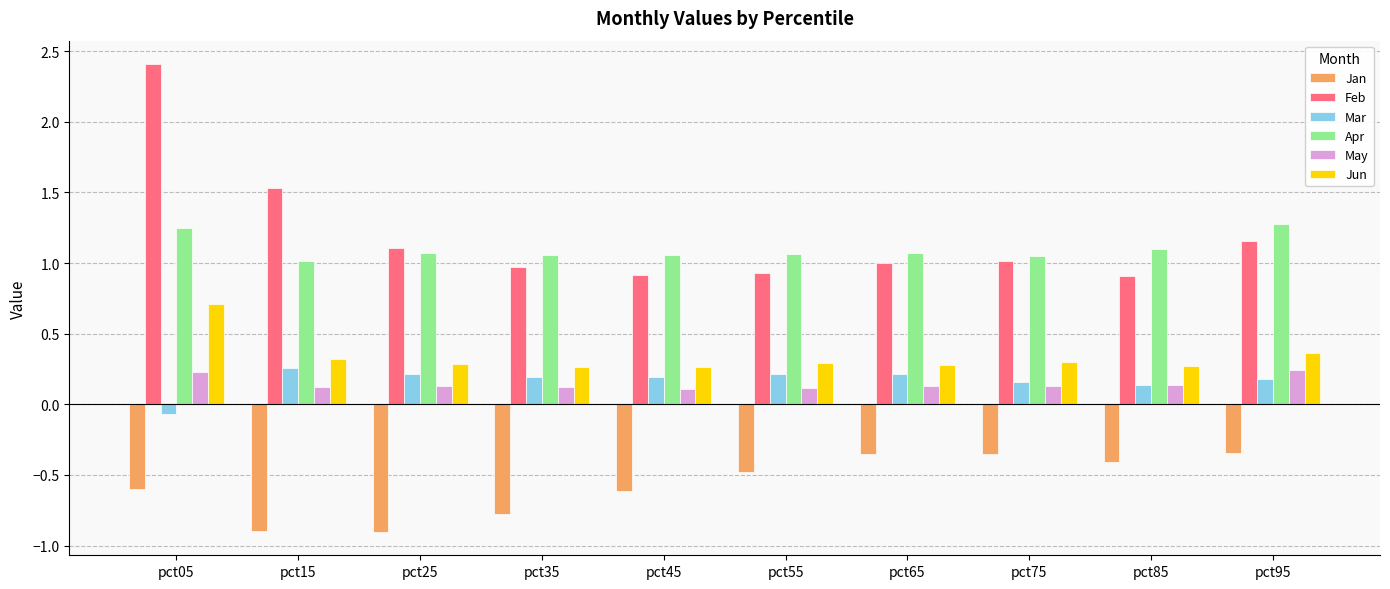

What is the spread (max minus min) of values at pct25?

2.0